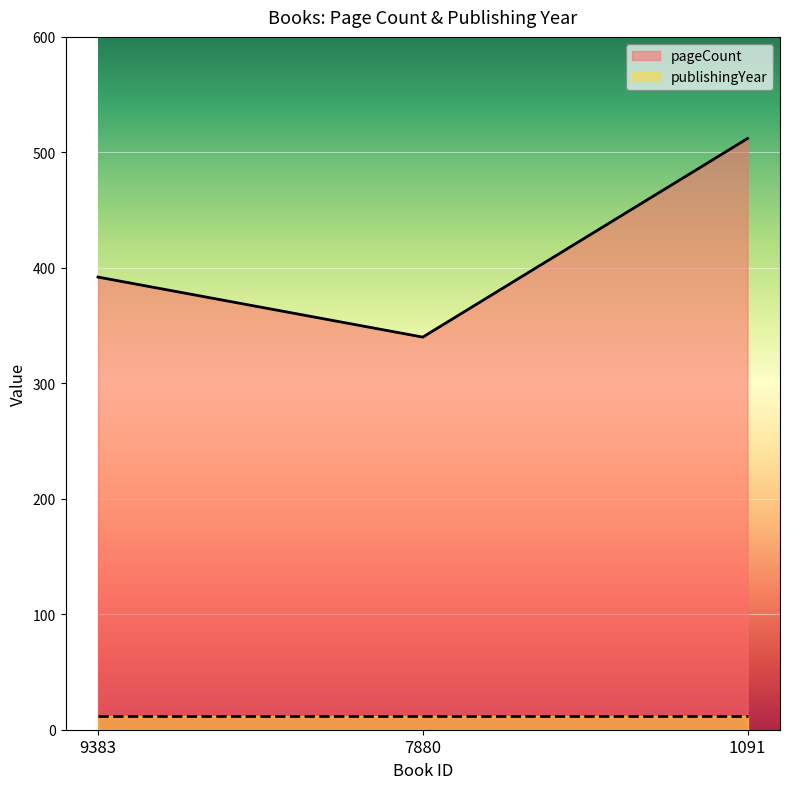

What is the minimum value shown in the chart?

12